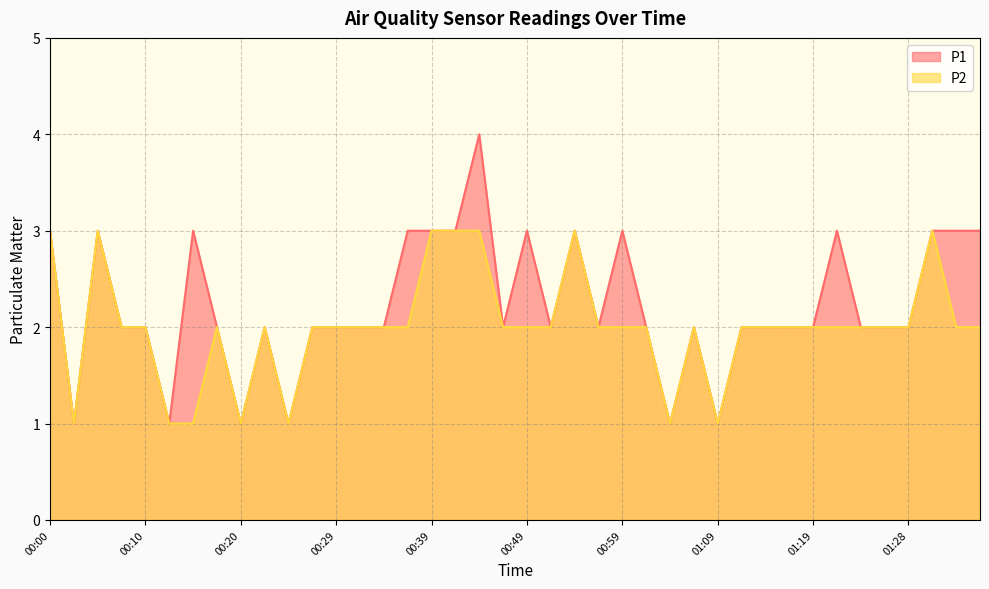

List the labels in order of P1 value, smallest first.

00:02, 00:12, 00:20, 00:24, 01:04, 01:09, 00:07, 00:10, 00:17, 00:22, 00:27, 00:29, 00:32, 00:34, 00:47, 00:52, 00:56, 01:01, 01:06, 01:11, 01:14, 01:16, 01:19, 01:24, 01:26, 01:28, 00:00, 00:05, 00:15, 00:37, 00:39, 00:42, 00:49, 00:54, 00:59, 01:21, 01:31, 01:33, 01:36, 00:44